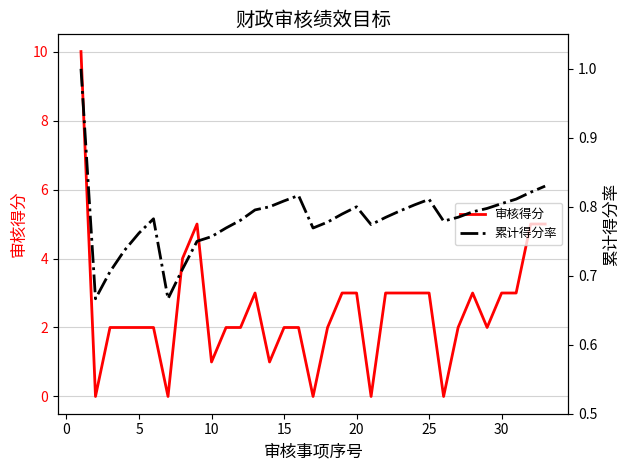

How many times do 累计得分率 and 审核得分 cross each other?

10